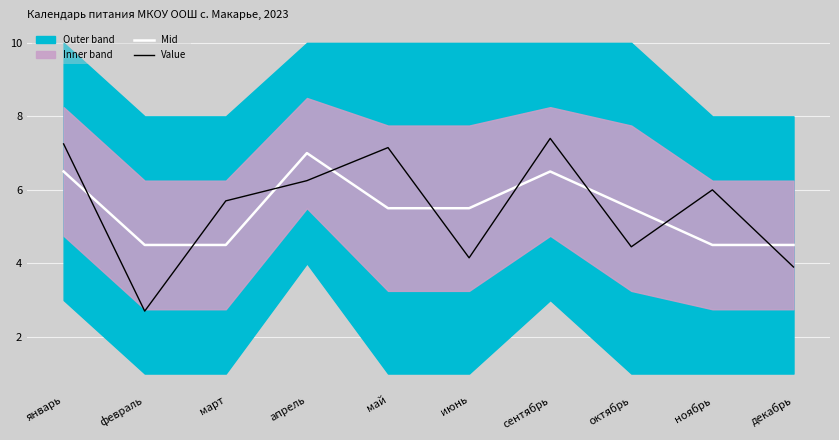

What is the sum of the Mid values at февраль and июнь?

10.0